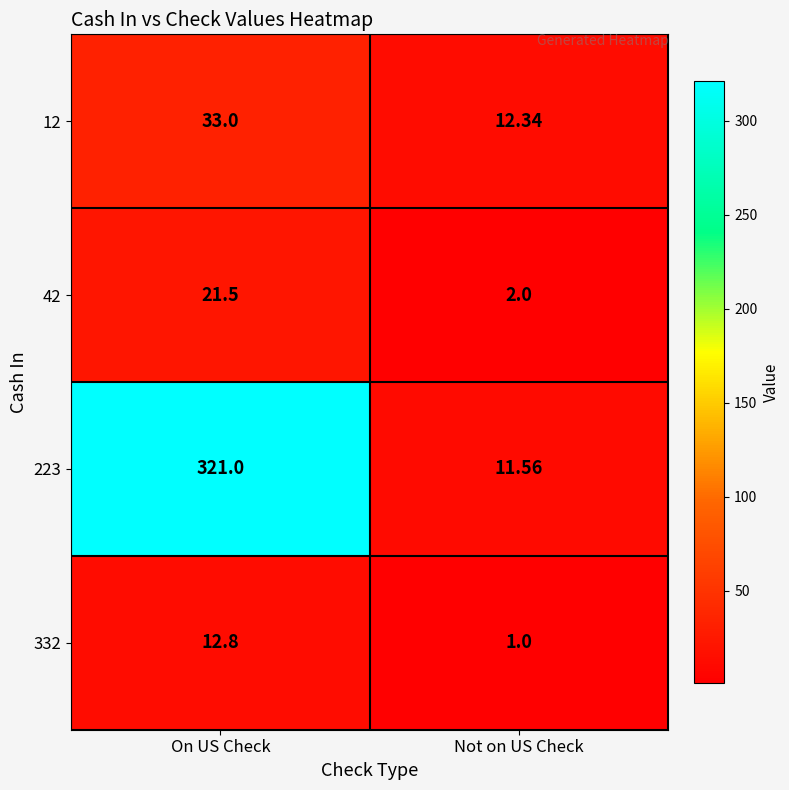

Which category has the lowest value in the 332 series?

Not on US Check